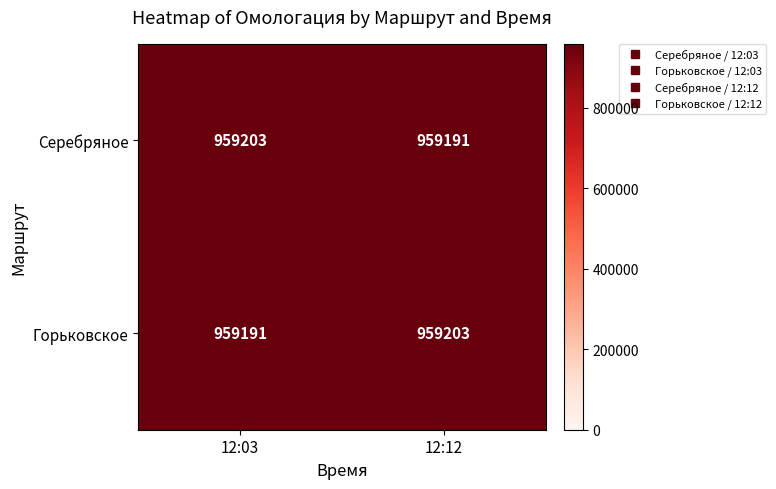

What is the greatest value displayed?

959203